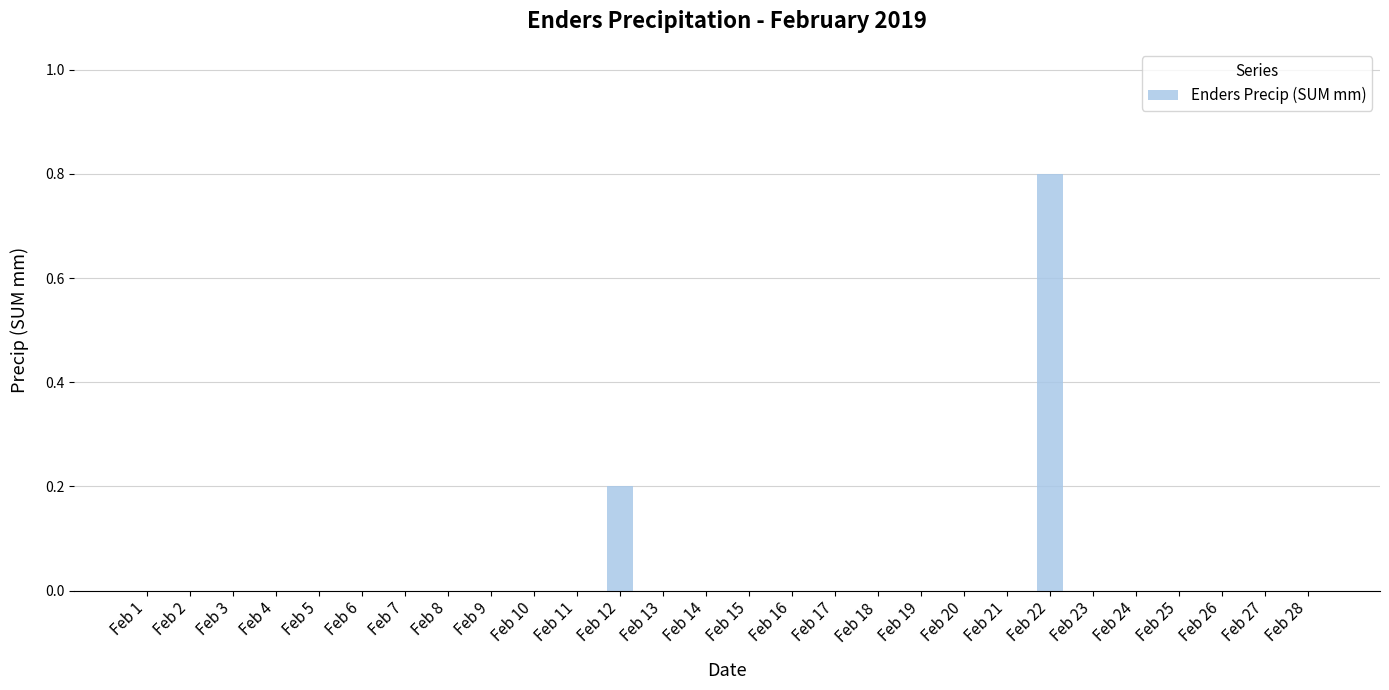

What is the maximum value shown in the chart?

0.8